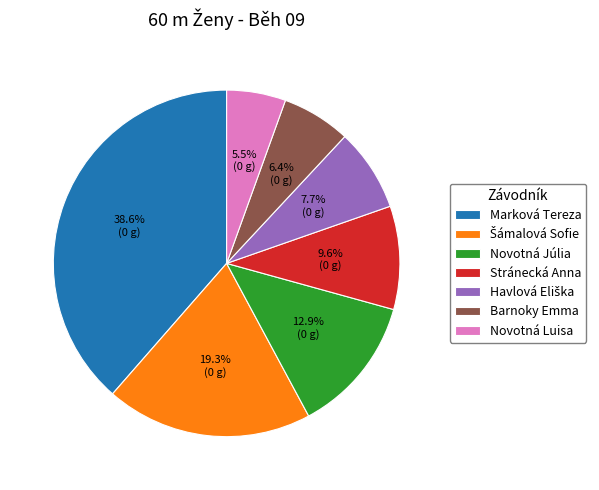

What percentage is NOT represented by Novotná Júlia?

87.1%